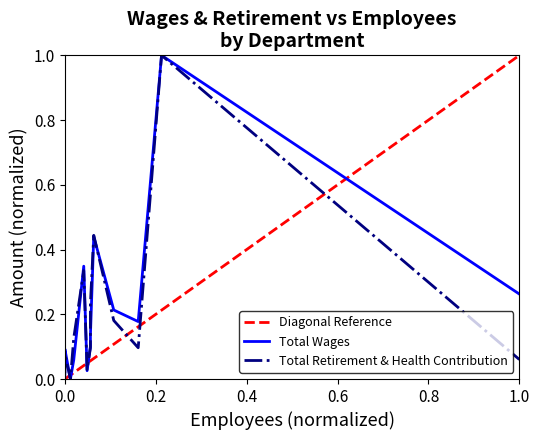

Reading left to right, list all the values displayed in this chart.

0.0	0.1	0.1	0.0	0.1	0.3	0.0	0.1	0.1	0.4	0.2	0.2	1.0	0.3